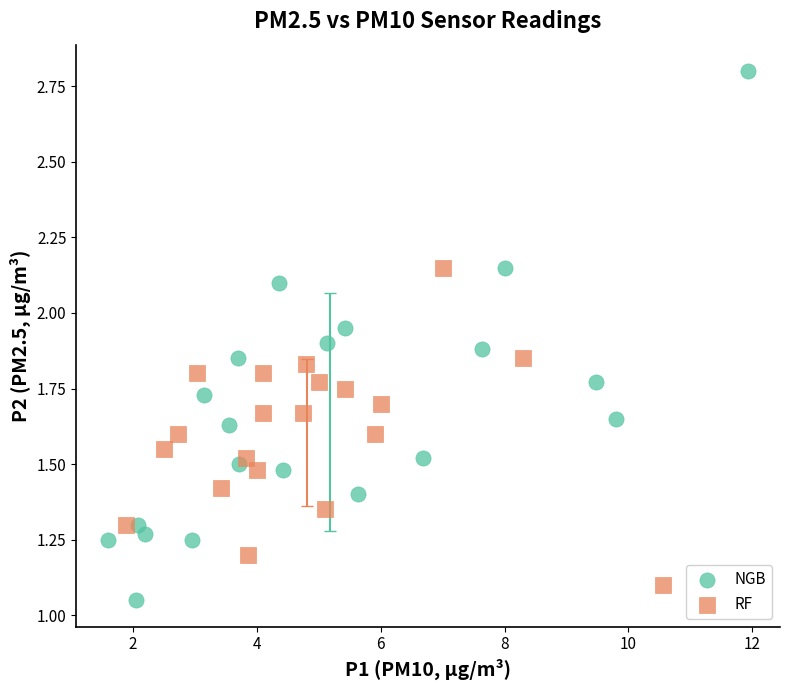

Which series has the widest spread of Y values?

NGB